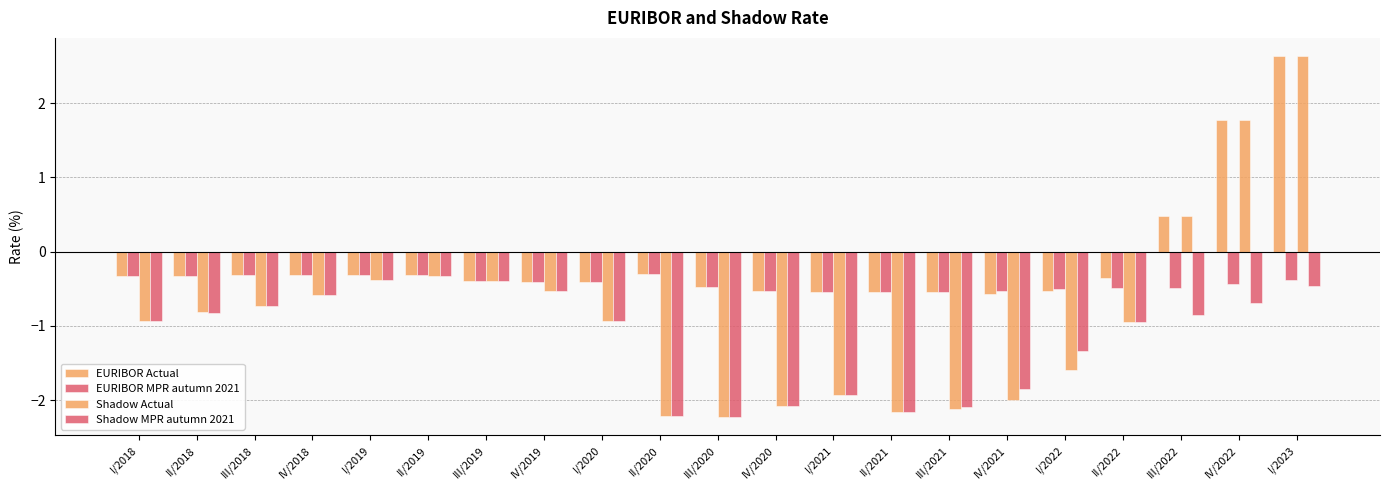

What is the sum of all EURIBOR Actual values?

-2.6